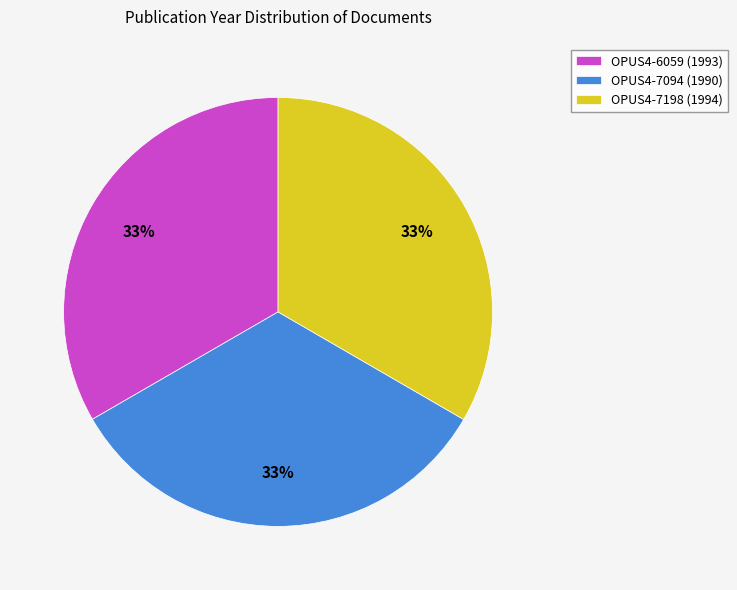

Approximately how many times larger is the value at OPUS4-7198 (1994) compared to OPUS4-6059 (1993)?

1.0